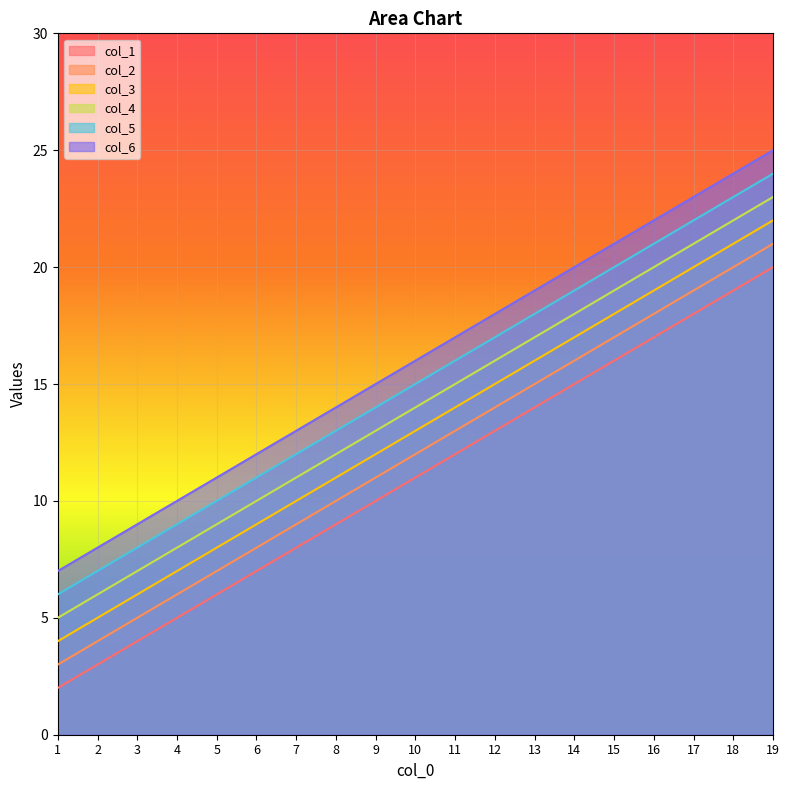

True or false: col_1 and col_5 cross at least once.

False